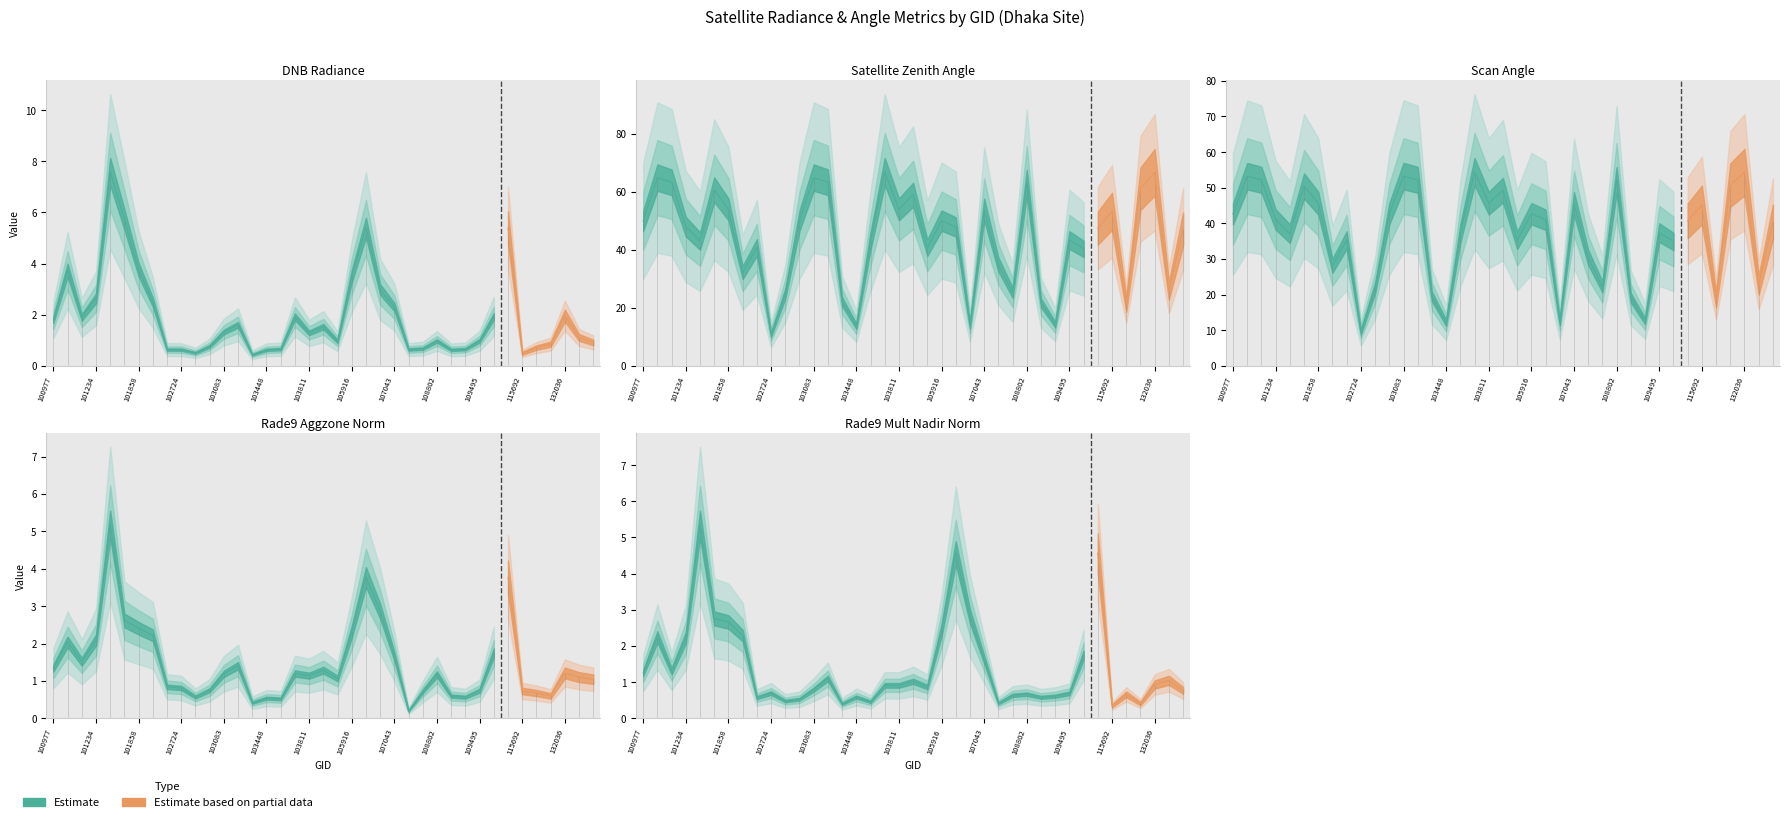

How many values in the rade9_aggzone_norm series are below 1?

15